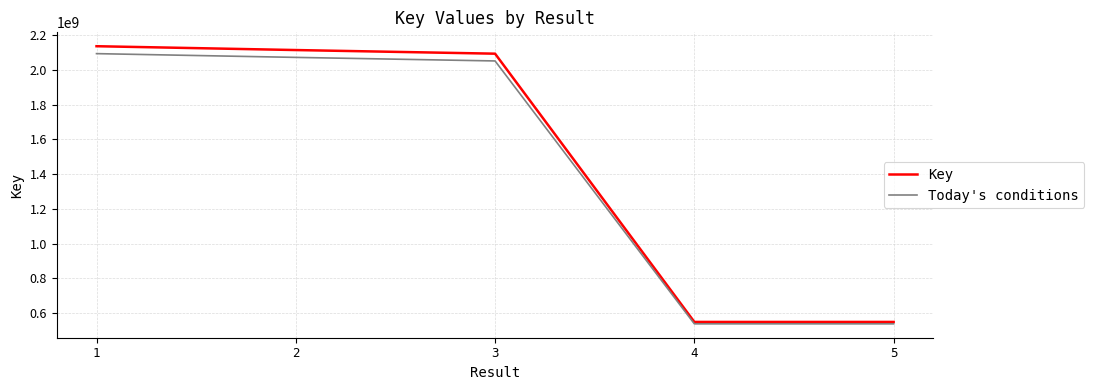

The Key series shows 548838308.0 at 5. True or false?

True